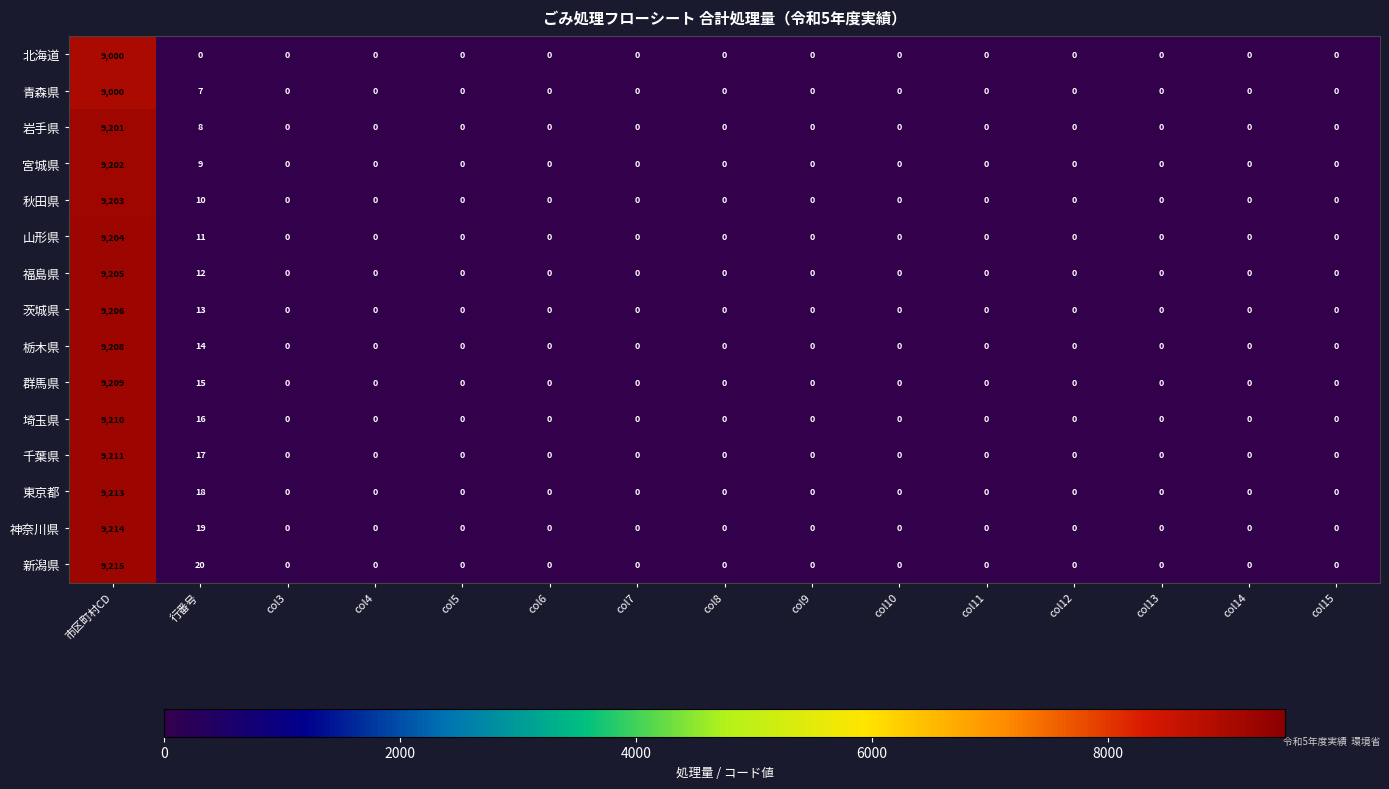

True or false: 岩手県 has a value of -5768 at col4.

False